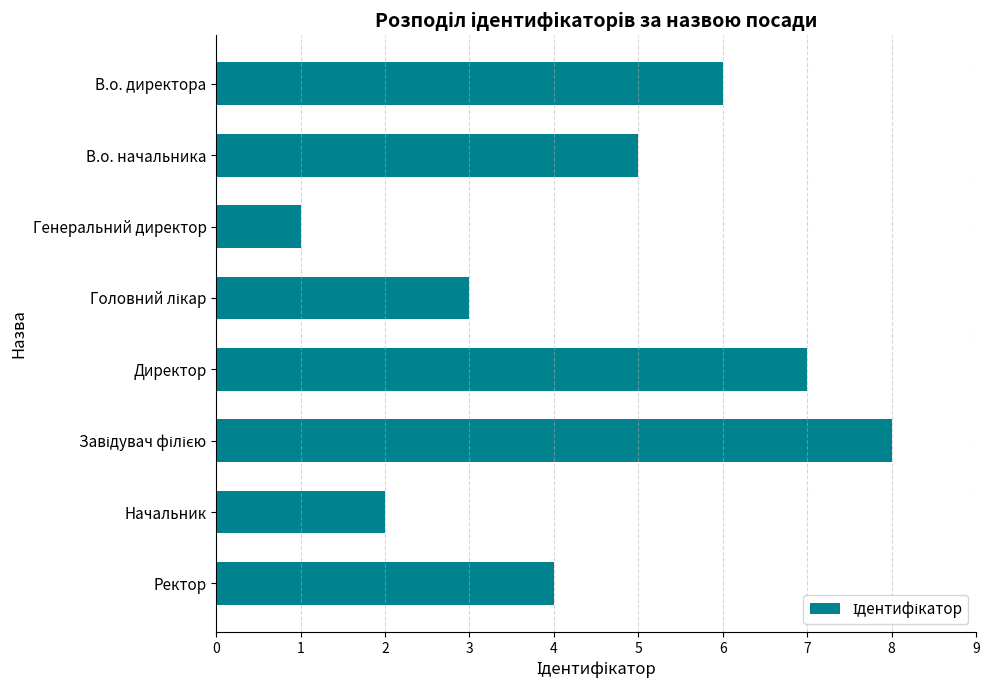

What is the difference between the maximum and minimum values?

7